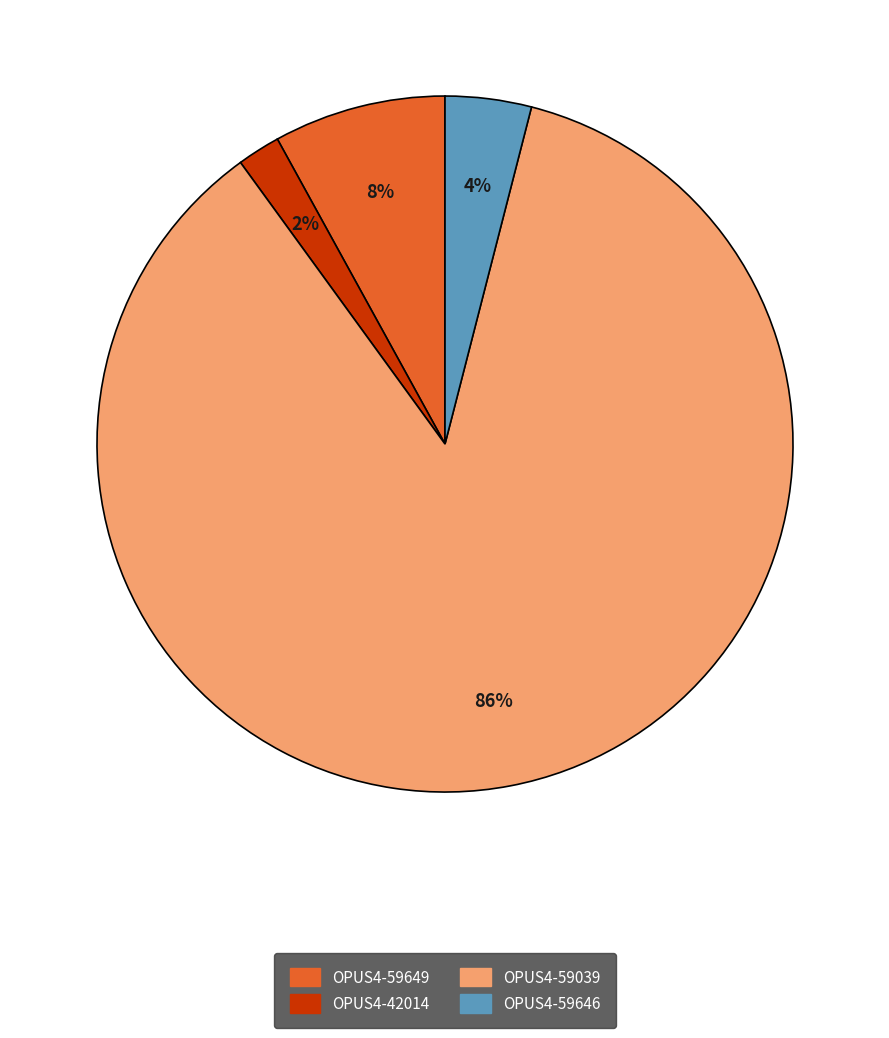

Is there a majority slice in this chart?

Yes